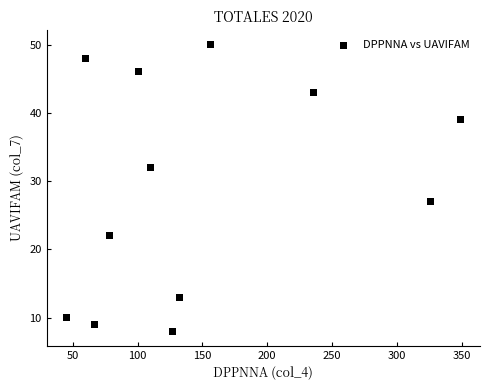

What is the range of X values (max minus min)?

304